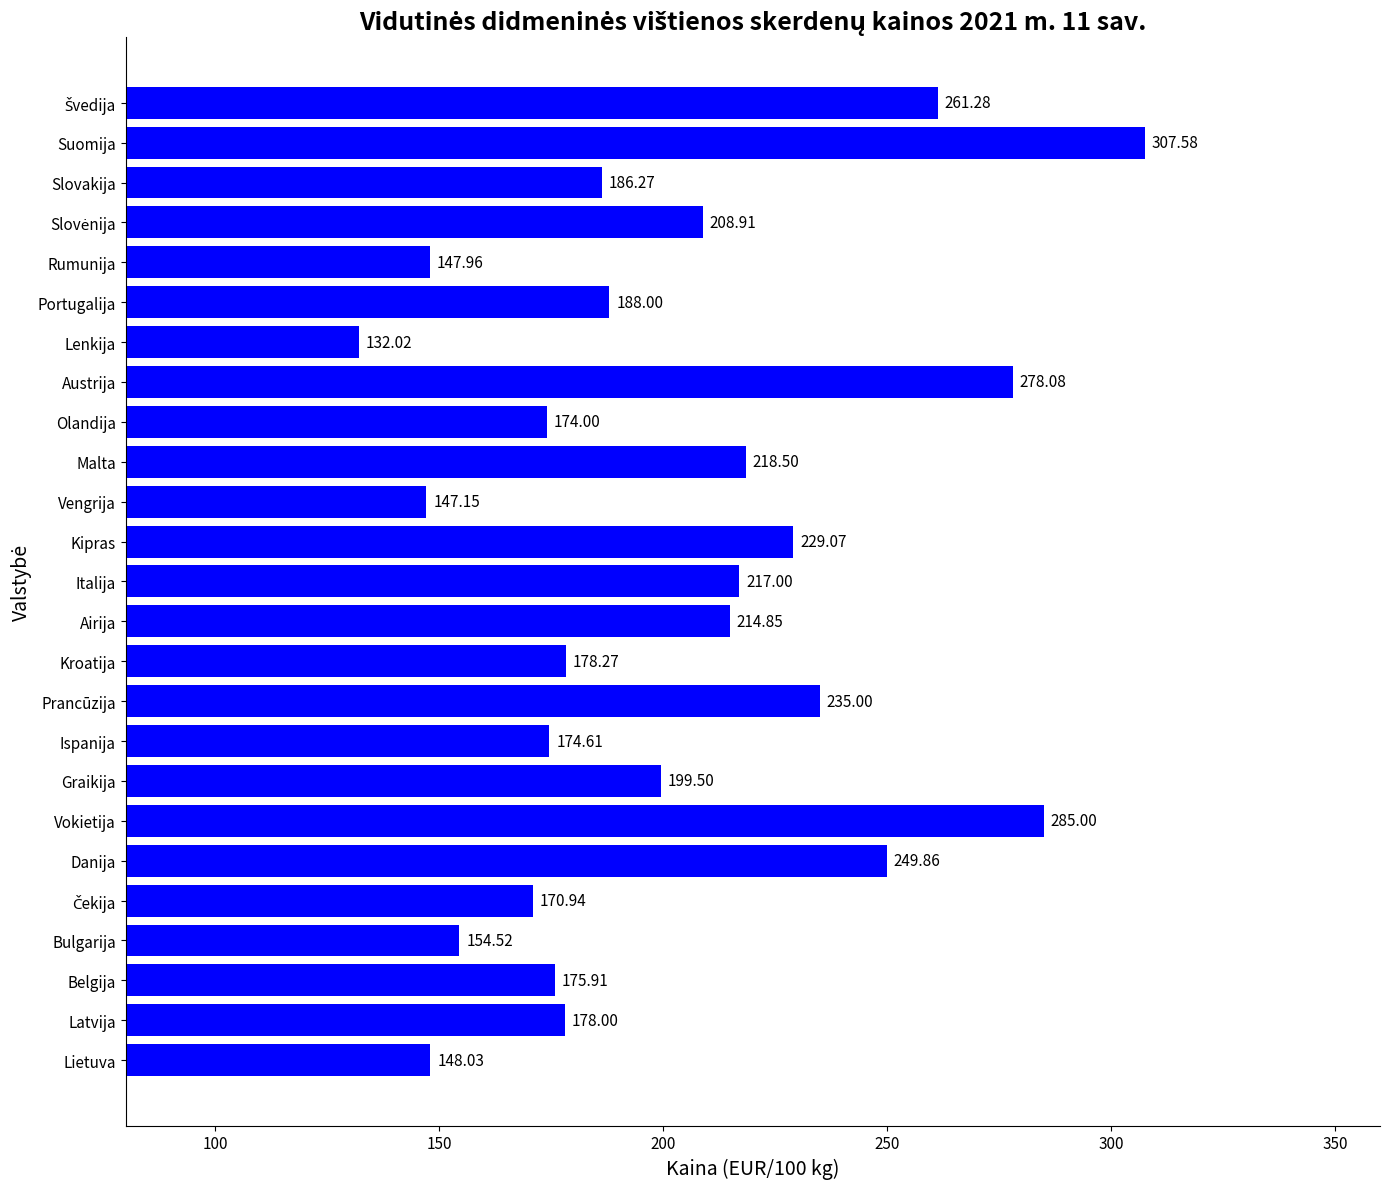

What is the difference between the values at Prancūzija and Austrija?

43.1